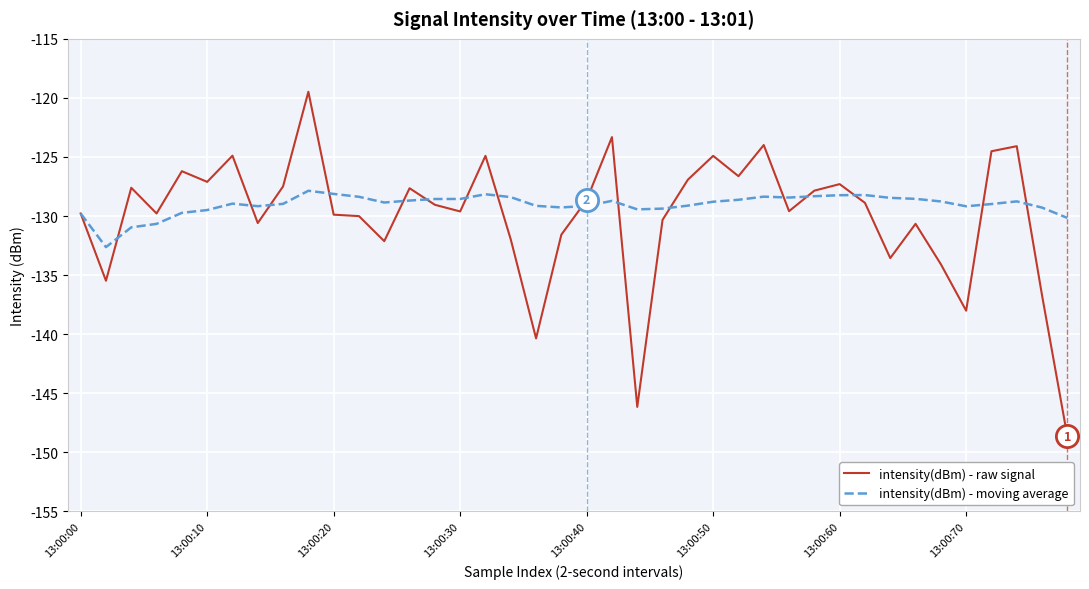

What are all the series names shown in the legend?

intensity(dBm) - raw signal, intensity(dBm) - moving average